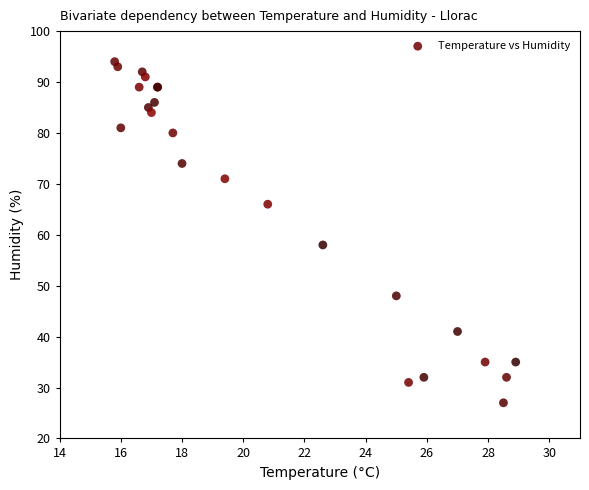

What Y value in the scatter plot is closest to 60?

58